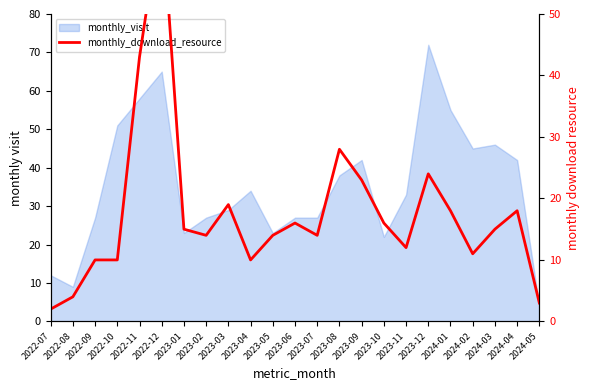

Which category has the lowest value across all series?

2022-07